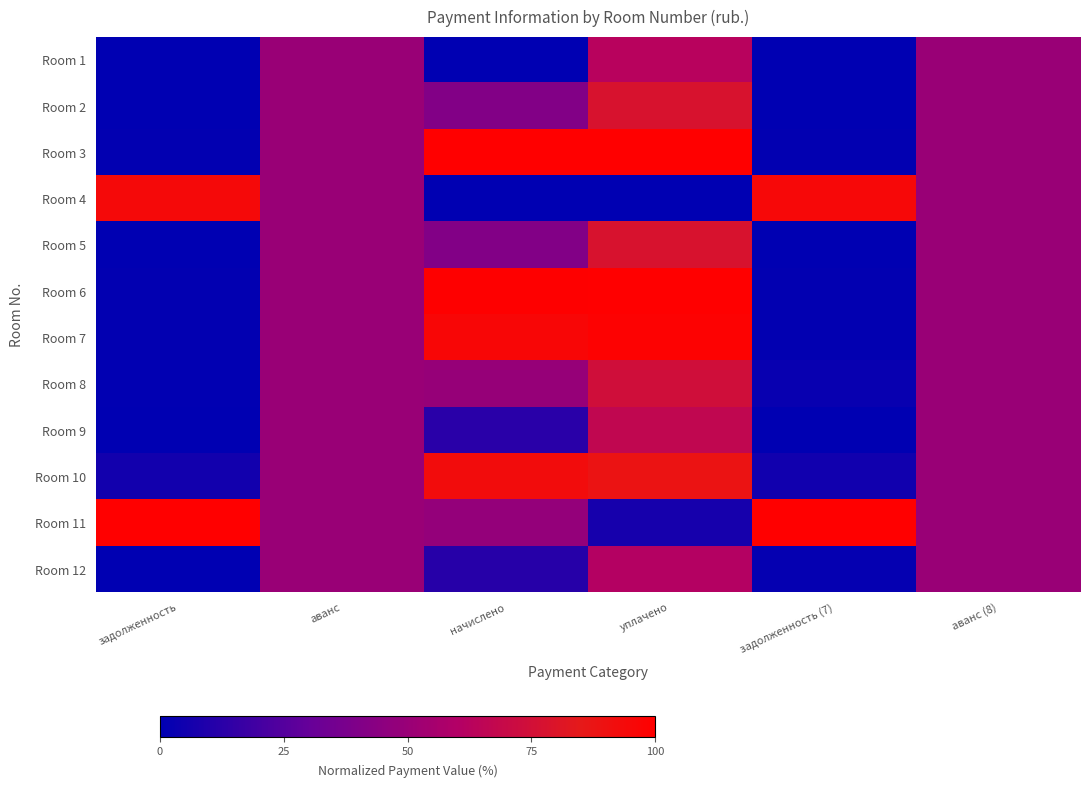

Reading left to right, transcribe all the data shown in this chart.

Room 1: задолженность=0.0	аванс=0.5	начислено=0.0	уплачено=0.6	задолженность (7)=0.0	аванс (8)=0.5
Room 2: задолженность=0.0	аванс=0.5	начислено=0.4	уплачено=0.8	задолженность (7)=0.0	аванс (8)=0.5
Room 3: задолженность=0.0	аванс=0.5	начислено=1.0	уплачено=1.0	задолженность (7)=0.0	аванс (8)=0.5
Room 4: задолженность=0.9	аванс=0.5	начислено=0.0	уплачено=0.0	задолженность (7)=1.0	аванс (8)=0.5
Room 5: задолженность=0.0	аванс=0.5	начислено=0.4	уплачено=0.8	задолженность (7)=0.0	аванс (8)=0.5
Room 6: задолженность=0.0	аванс=0.5	начислено=1.0	уплачено=1.0	задолженность (7)=0.0	аванс (8)=0.5
Room 7: задолженность=0.0	аванс=0.5	начислено=1.0	уплачено=1.0	задолженность (7)=0.0	аванс (8)=0.5
Room 8: задолженность=0.0	аванс=0.5	начислено=0.5	уплачено=0.7	задолженность (7)=0.0	аванс (8)=0.5
Room 9: задолженность=0.0	аванс=0.5	начислено=0.1	уплачено=0.7	задолженность (7)=0.0	аванс (8)=0.5
Room 10: задолженность=0.1	аванс=0.5	начислено=0.9	уплачено=0.9	задолженность (7)=0.1	аванс (8)=0.5
Room 11: задолженность=1.0	аванс=0.5	начислено=0.5	уплачено=0.1	задолженность (7)=1.0	аванс (8)=0.5
Room 12: задолженность=0.0	аванс=0.5	начислено=0.1	уплачено=0.6	задолженность (7)=0.0	аванс (8)=0.5